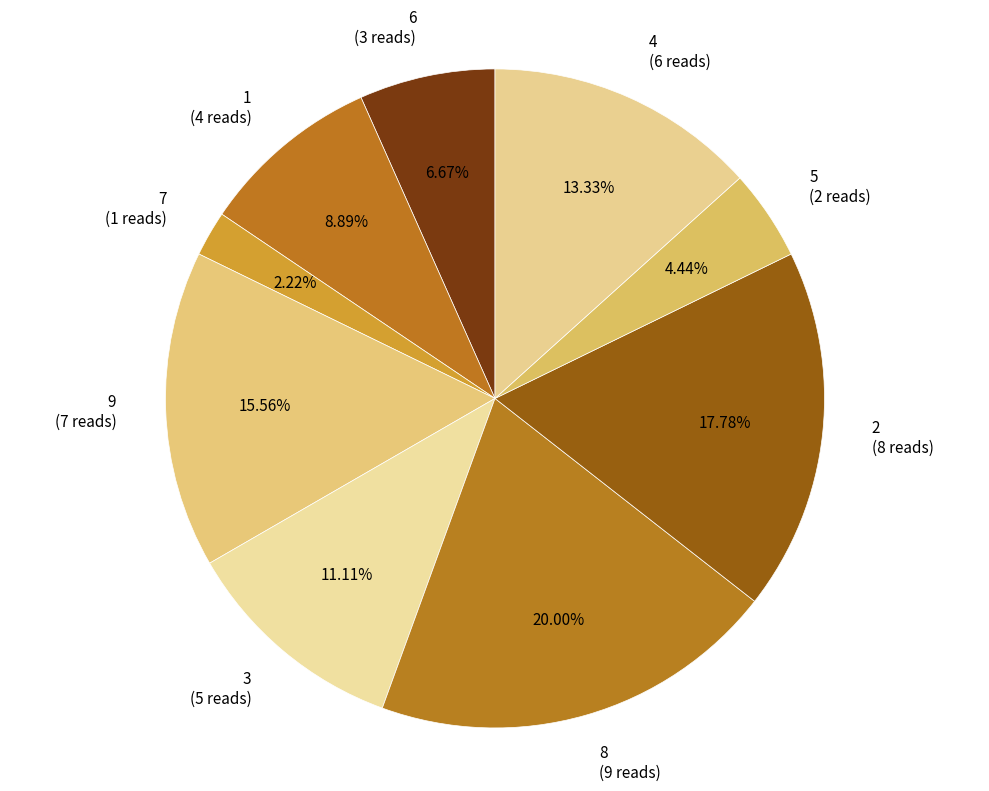

What percentage is NOT represented by 9?

84.4%